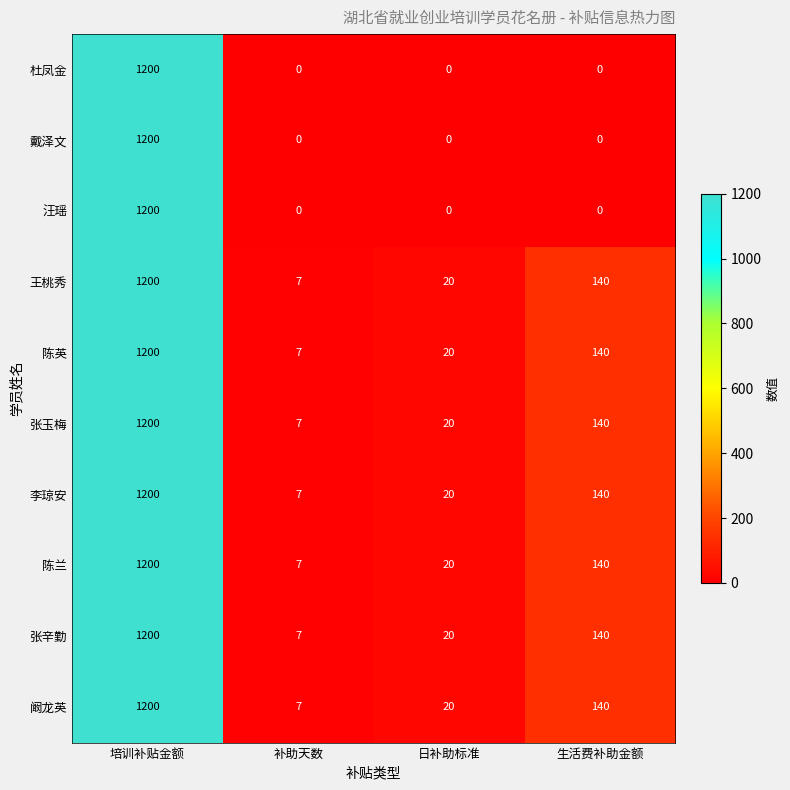

Count the number of data series in this chart.

10